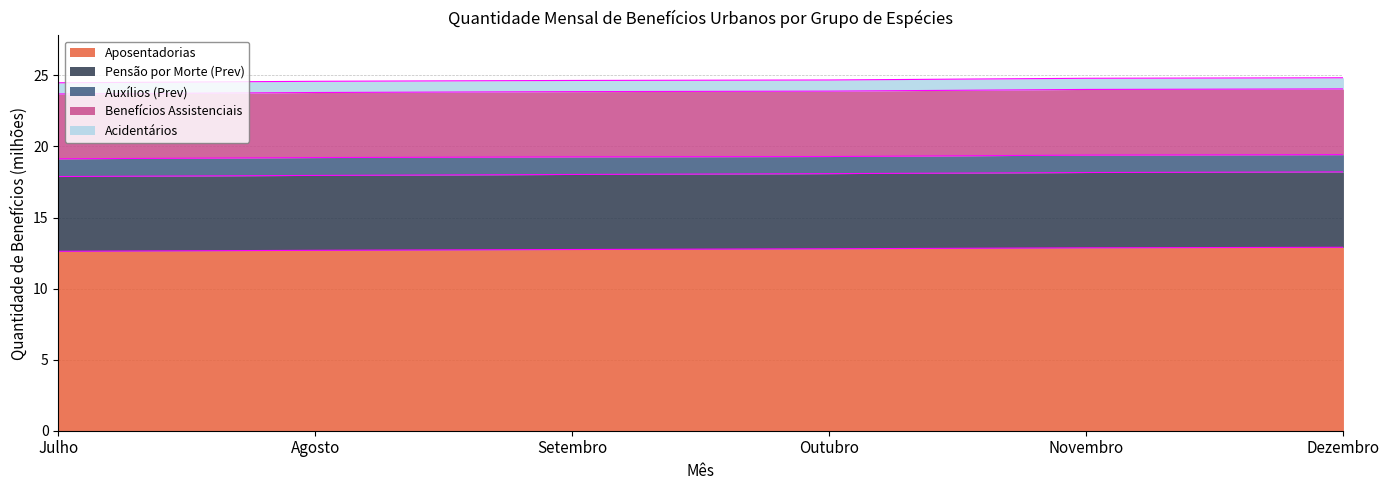

List the labels in order of Pensão por Morte (Prev) value, smallest first.

Julho, Agosto, Setembro, Outubro, Novembro, Dezembro